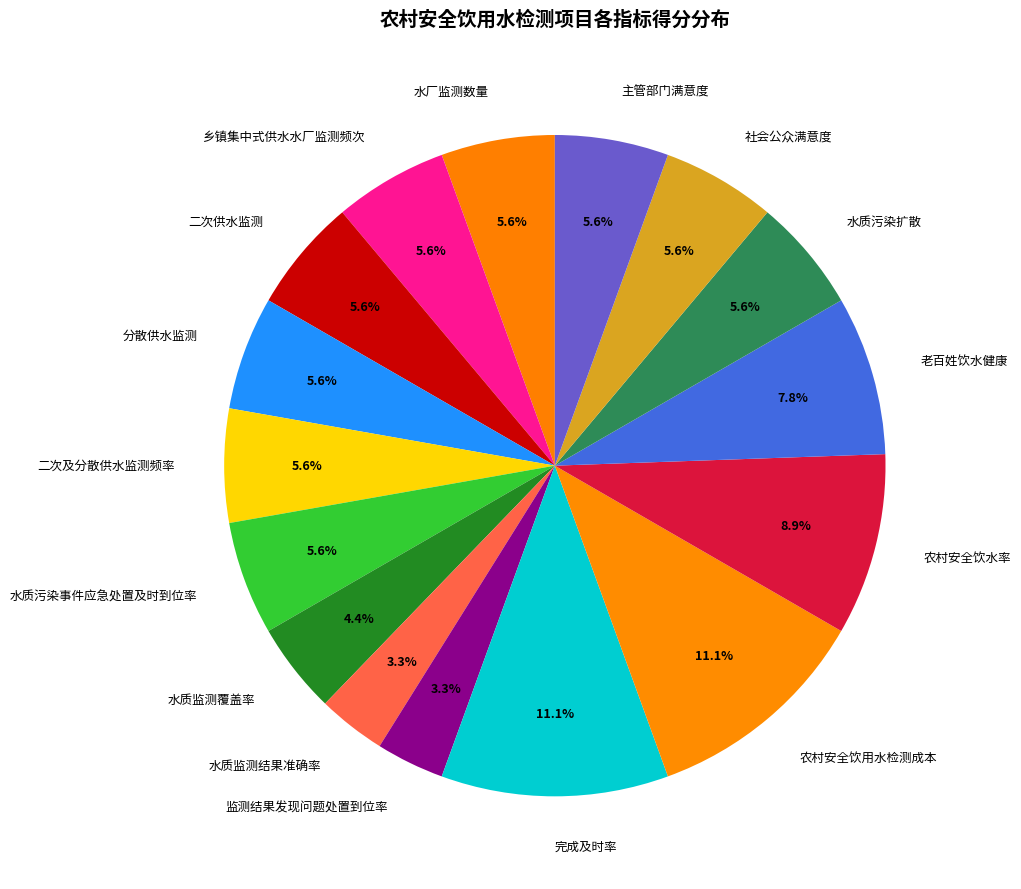

To the nearest percent, what is the difference between the largest and smallest slice percentages?

8%